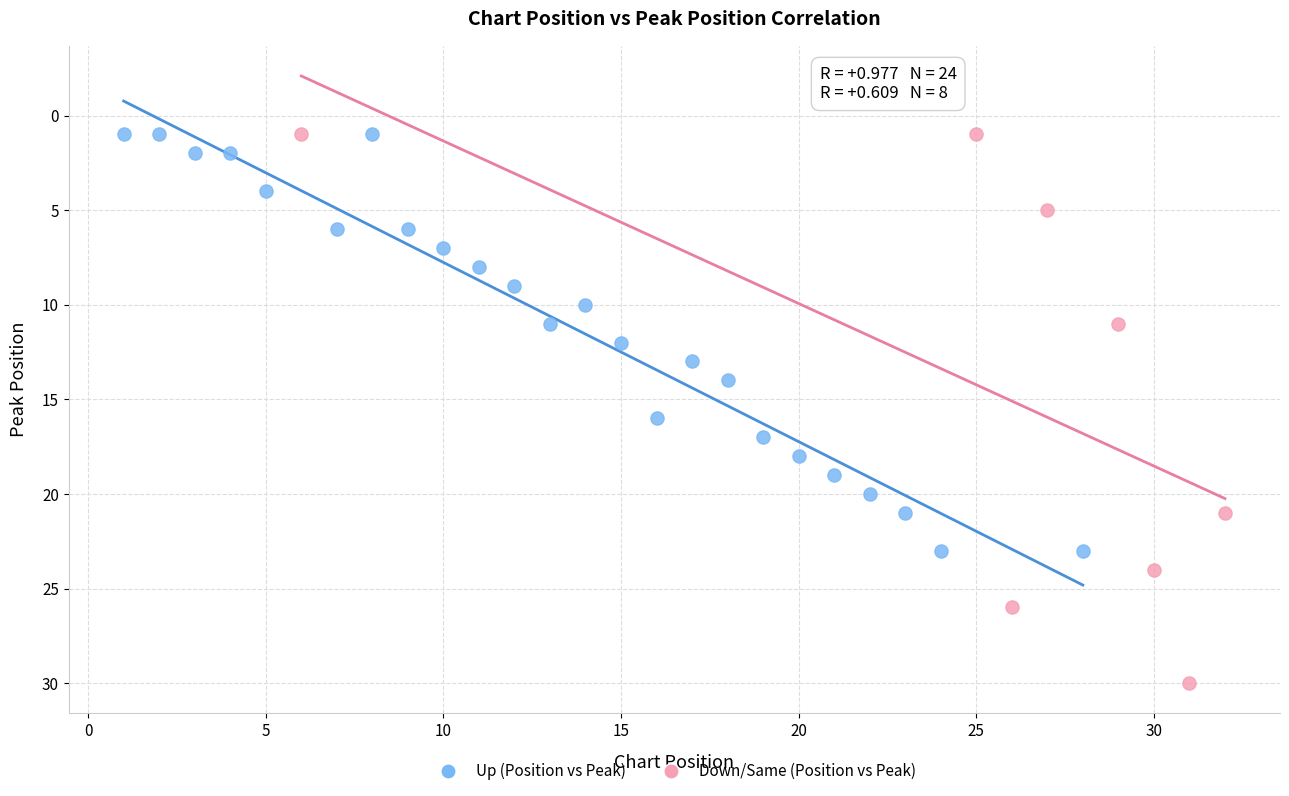

Which series reaches the maximum Y coordinate?

Down/Same (Position vs Peak)